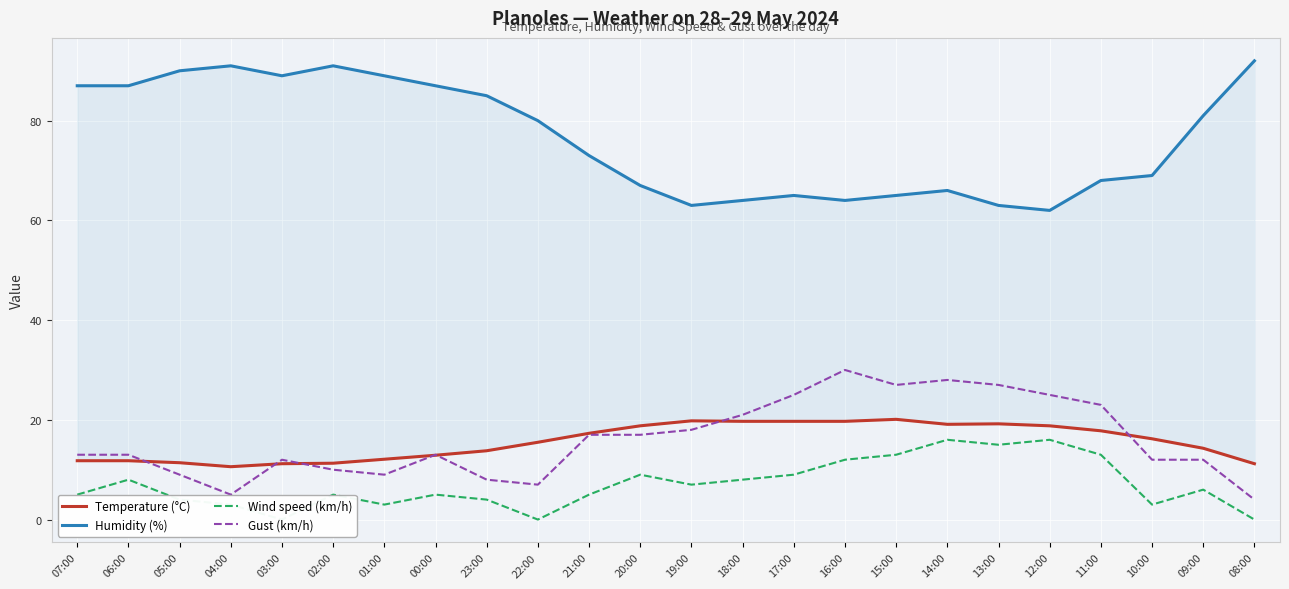

How many values in the Wind speed (km/h) series are below 6?

12